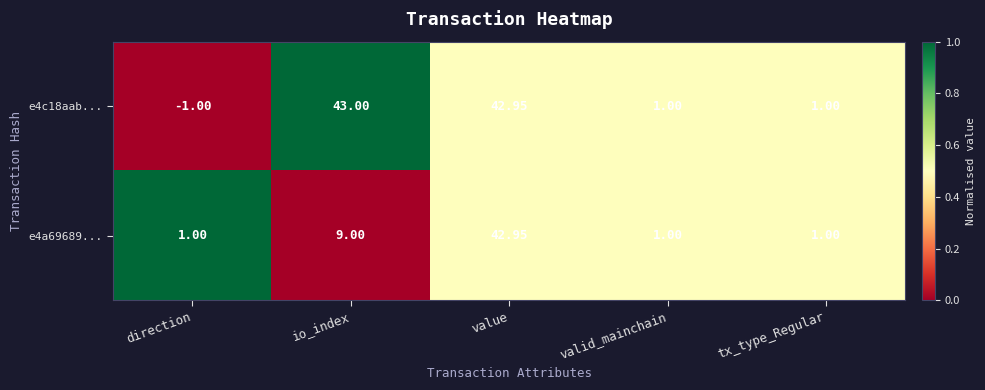

Is the value of e4a69689... at value greater than the value of e4c18aab... at io_index?

No